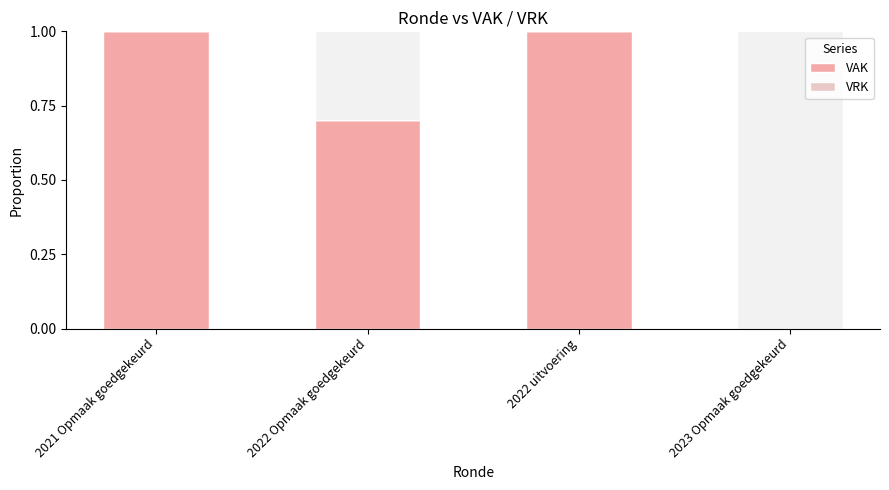

How many distinct data groups are displayed?

2